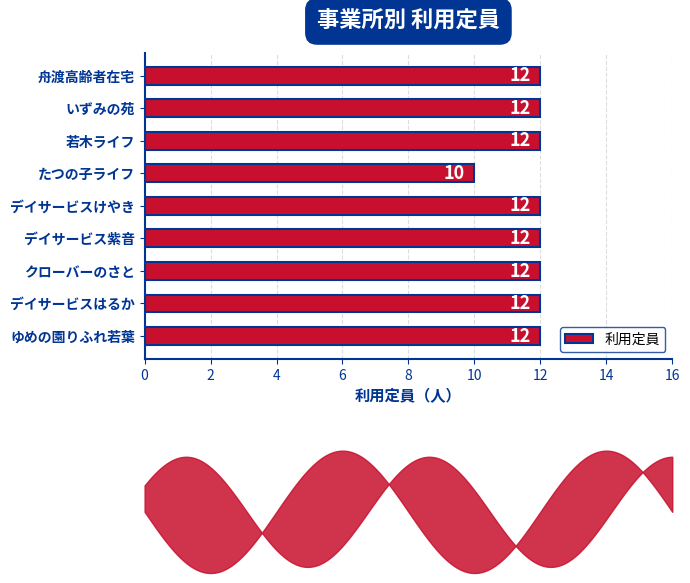

How many bars are there in total?

9